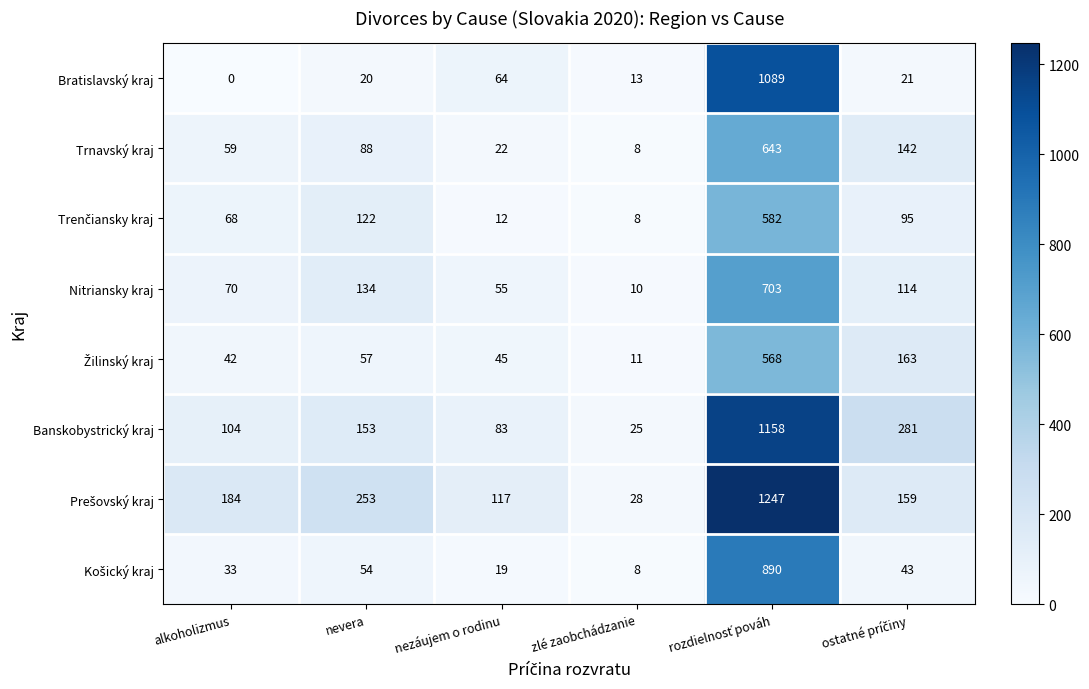

How many distinct data groups are displayed?

8